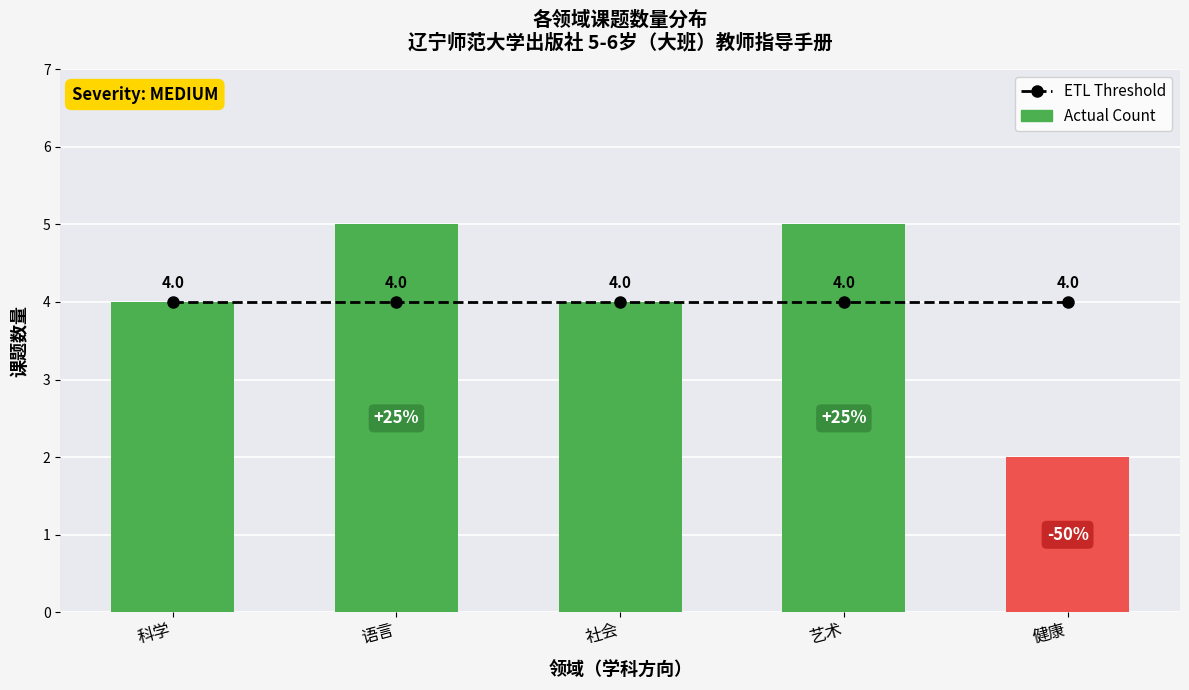

Reading left to right, extract all data points from this chart.

ETL Threshold: 科学=4	语言=4	社会=4	艺术=4	健康=4
Actual Count: 科学=4	语言=5	社会=4	艺术=5	健康=2